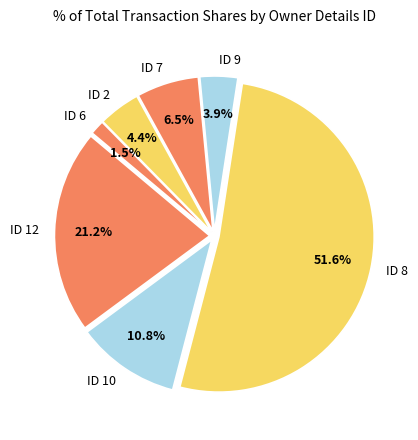

Between ID 6 and ID 10, which is larger?

ID 10